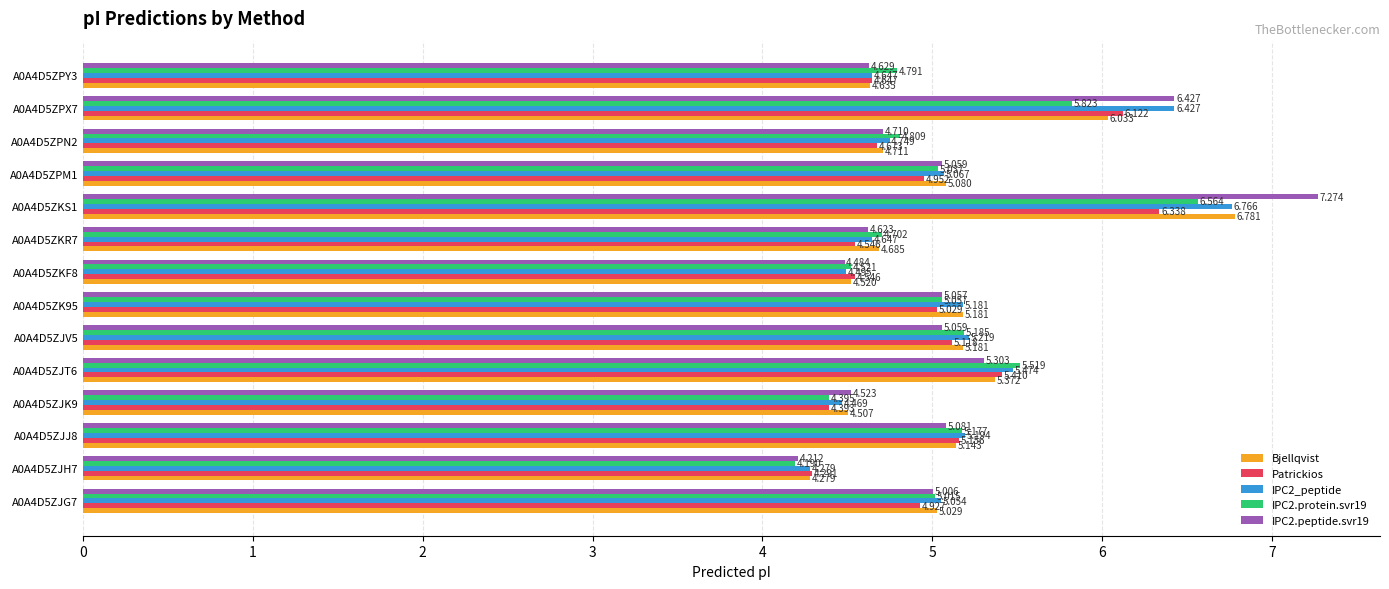

Is the value of IPC2_peptide at A0A4D5ZJH7 greater than the value of Patrickios at A0A4D5ZJG7?

No